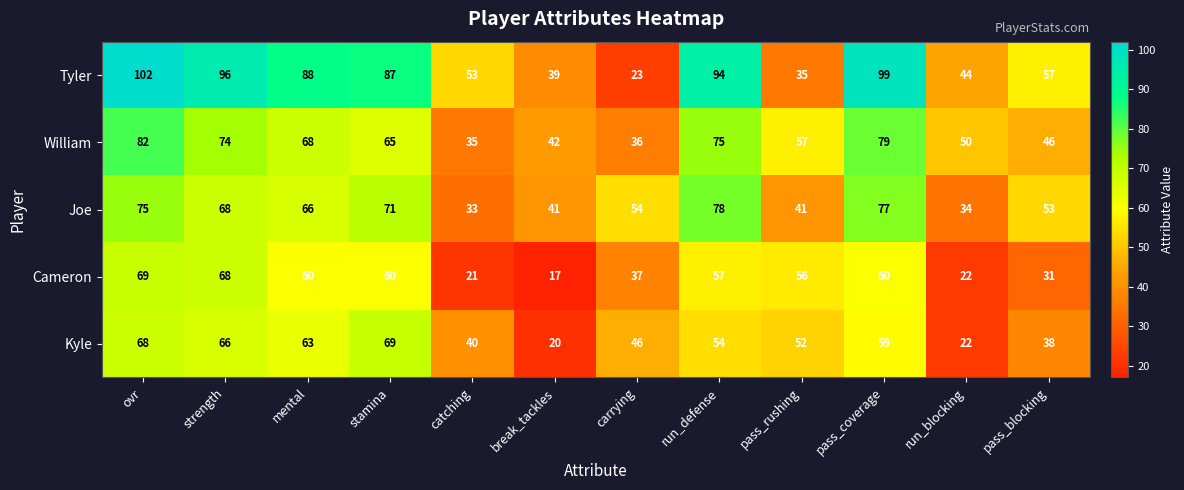

Which category has the lowest value across all series?

break_tackles